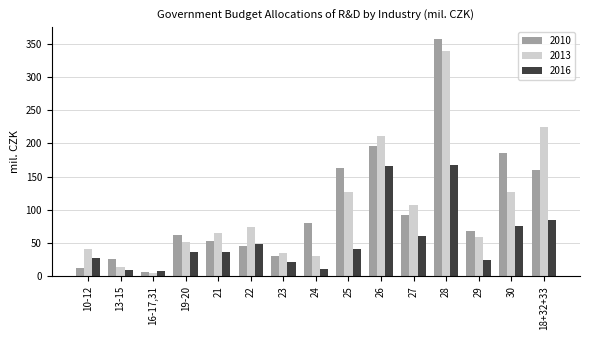

What is the difference between the second highest and minimum values in the 2010 series?

189.4